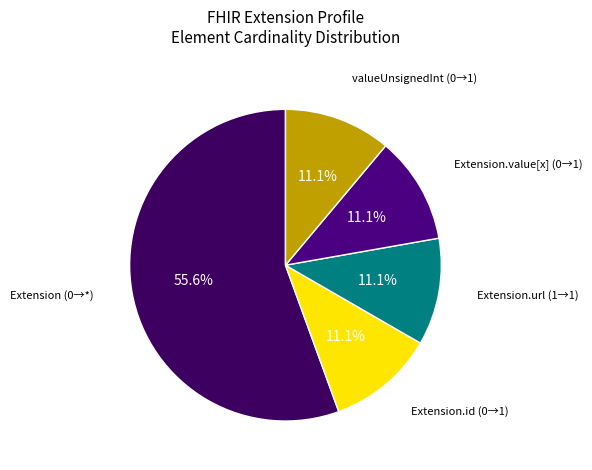

Count the number of slices in the pie.

5